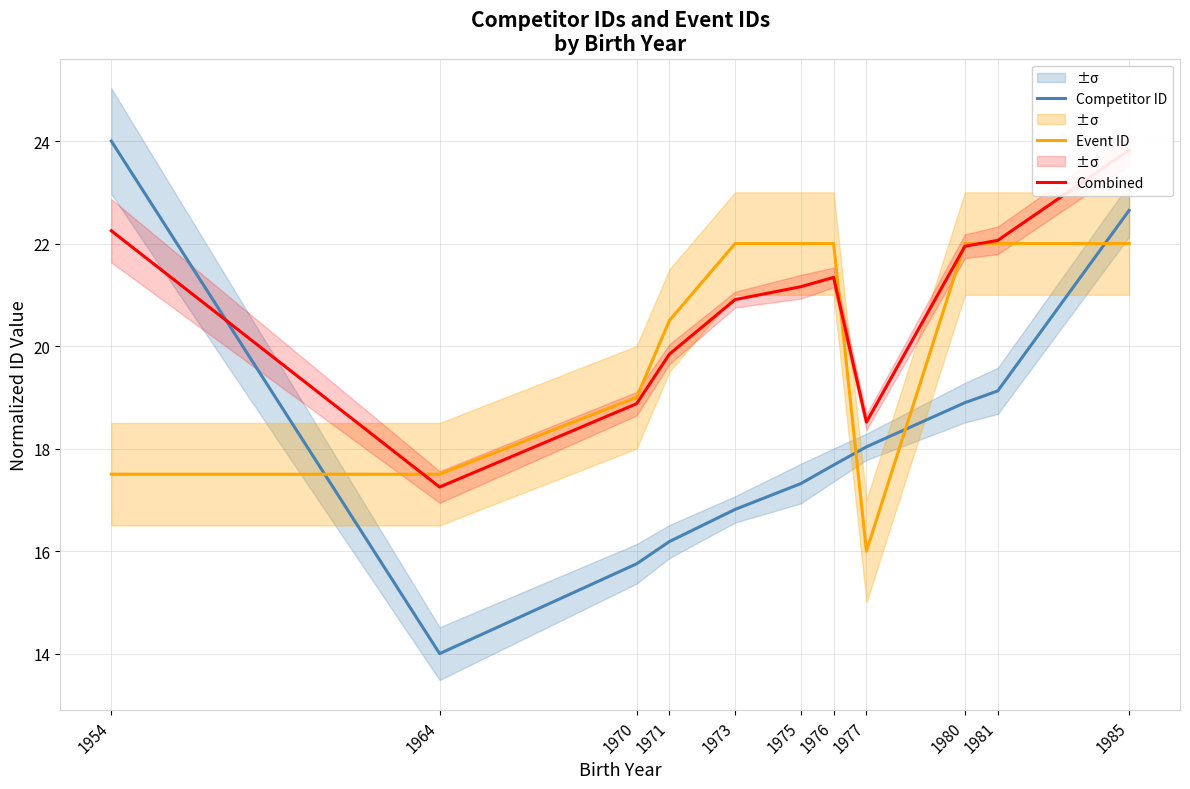

Which category has the lowest value across all series?

1964